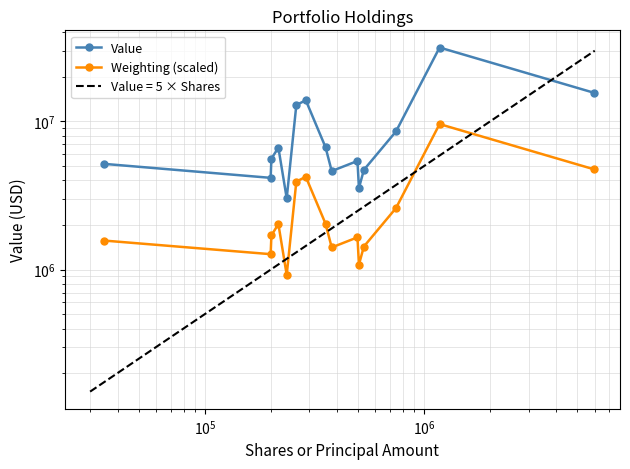

Which series has the widest spread of values?

Value